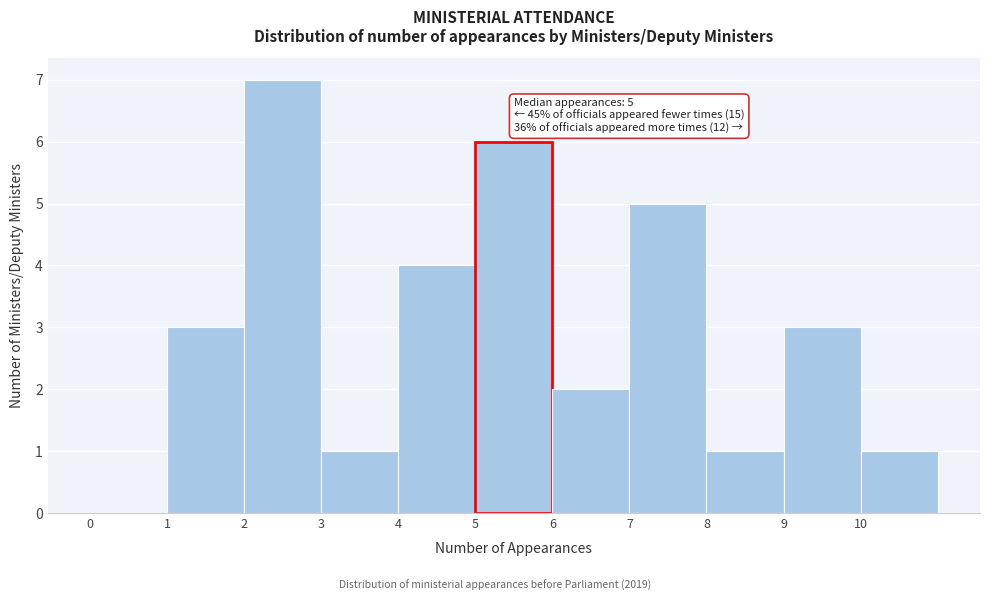

Over which range of the x-axis is the bar tallest?

2 to 3